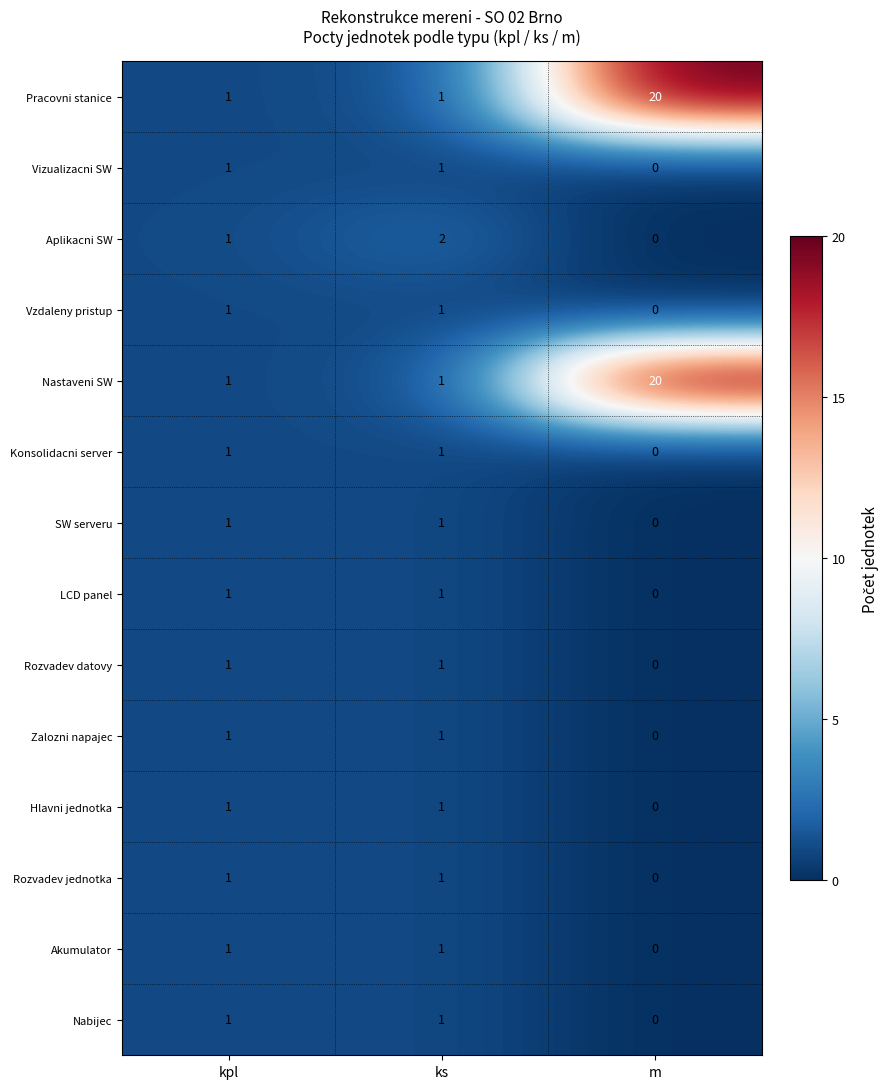

Read the Pracovni stanice value at m.

20